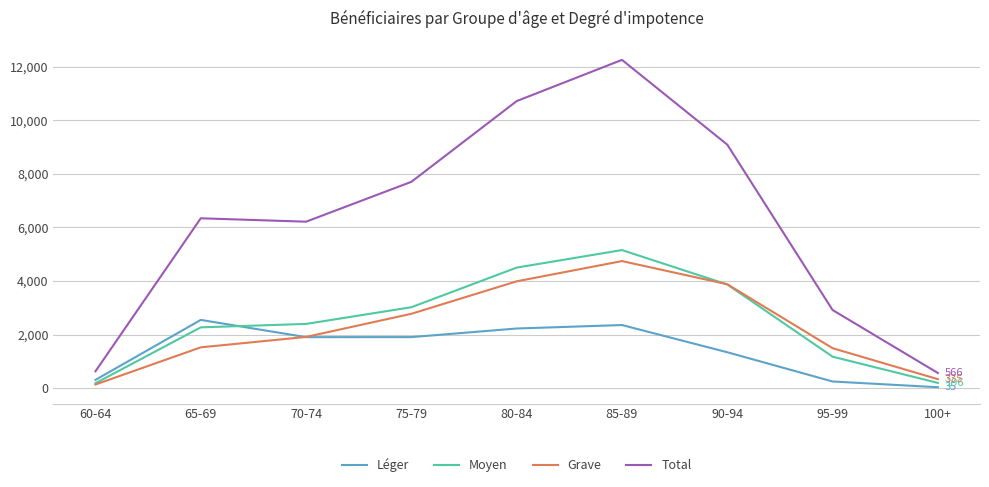

How many Moyen values are between 1175 and 3869?

5